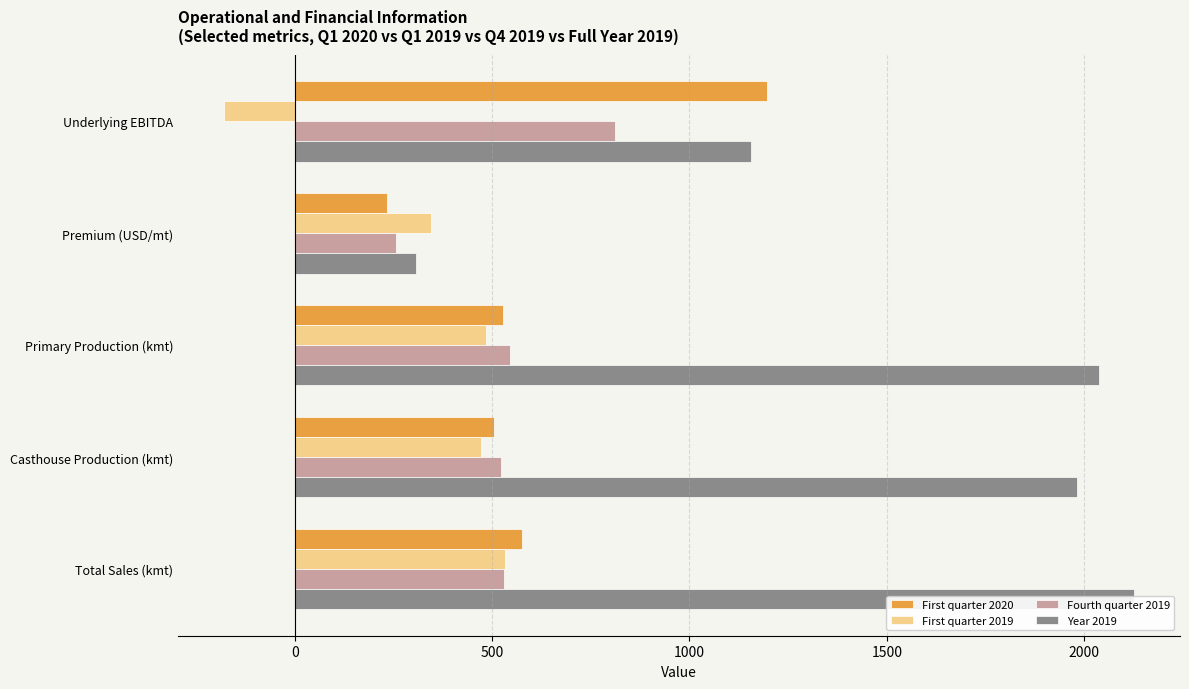

The First quarter 2019 series shows 195.7 at Premium (USD/mt). True or false?

False